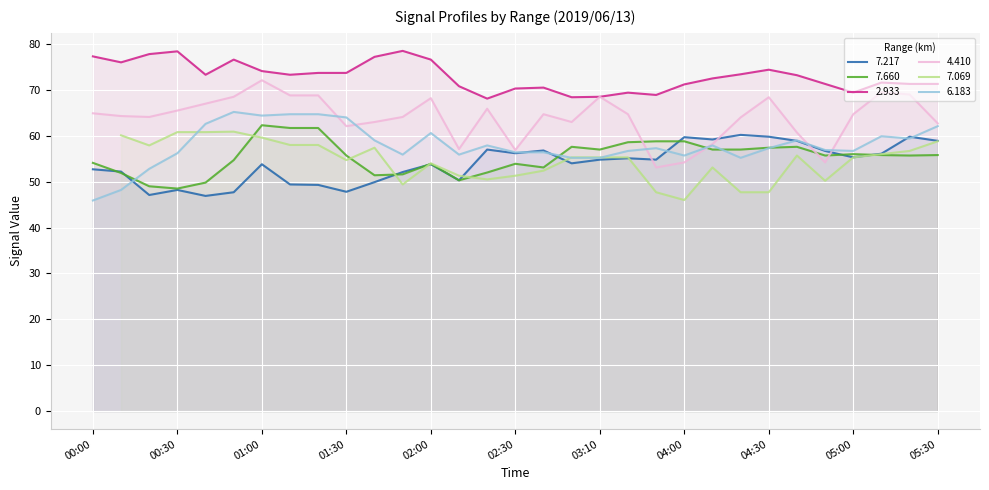

What is the lowest value of the 4.410 series?

53.1